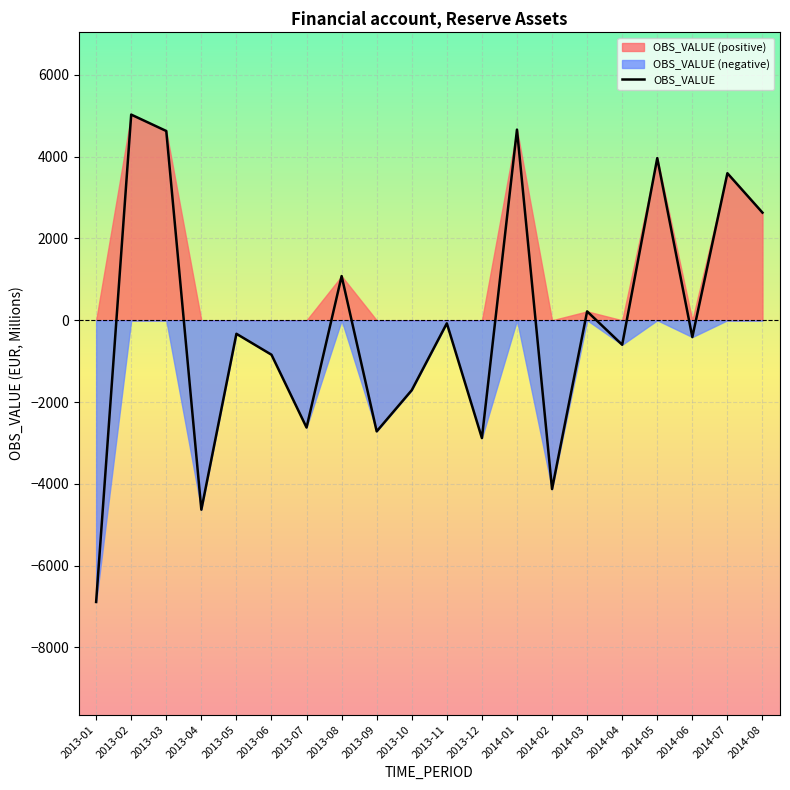

Reading left to right, list all the values displayed in this chart.

2013-01=-6890.2	2013-02=5030.3	2013-03=4629.4	2013-04=-4632.6	2013-05=-330.7	2013-06=-842.6	2013-07=-2623.7	2013-08=1081.2	2013-09=-2717.5	2013-10=-1709.7	2013-11=-75.1	2013-12=-2881.7	2014-01=4662.9	2014-02=-4128.6	2014-03=217.3	2014-04=-598.9	2014-05=3966.1	2014-06=-411.6	2014-07=3596.5	2014-08=2632.8